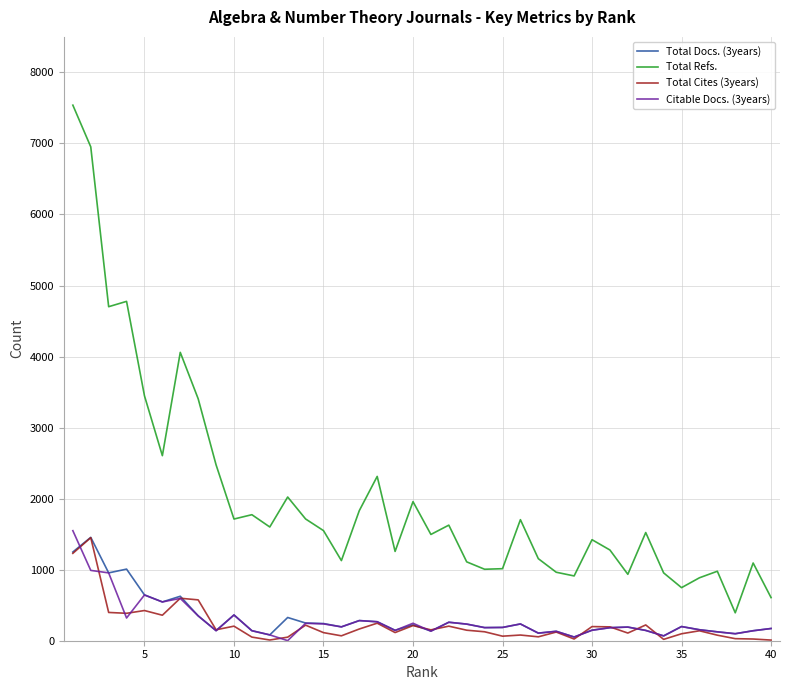

Which series has the largest total across all categories?

Total Refs.